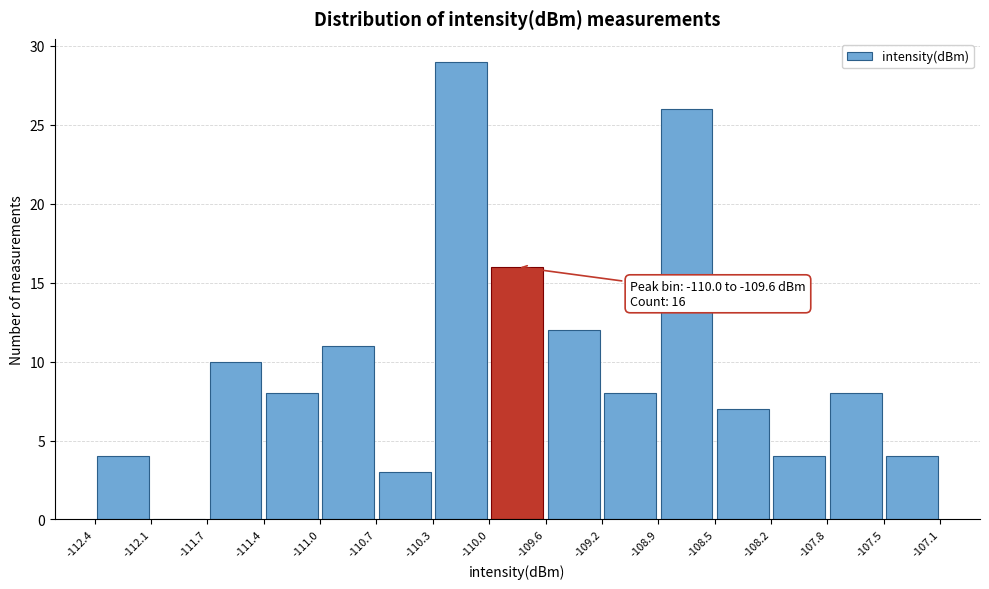

Which range on the x-axis has the tallest bar?

-110.3 to -110.0